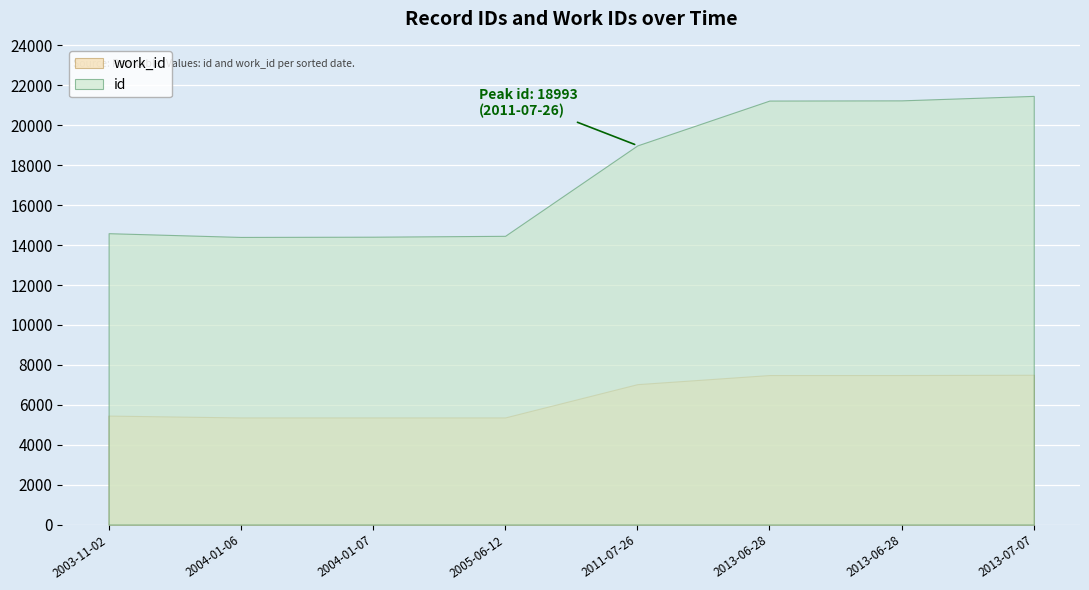

What is the maximum value shown in the chart?

21475